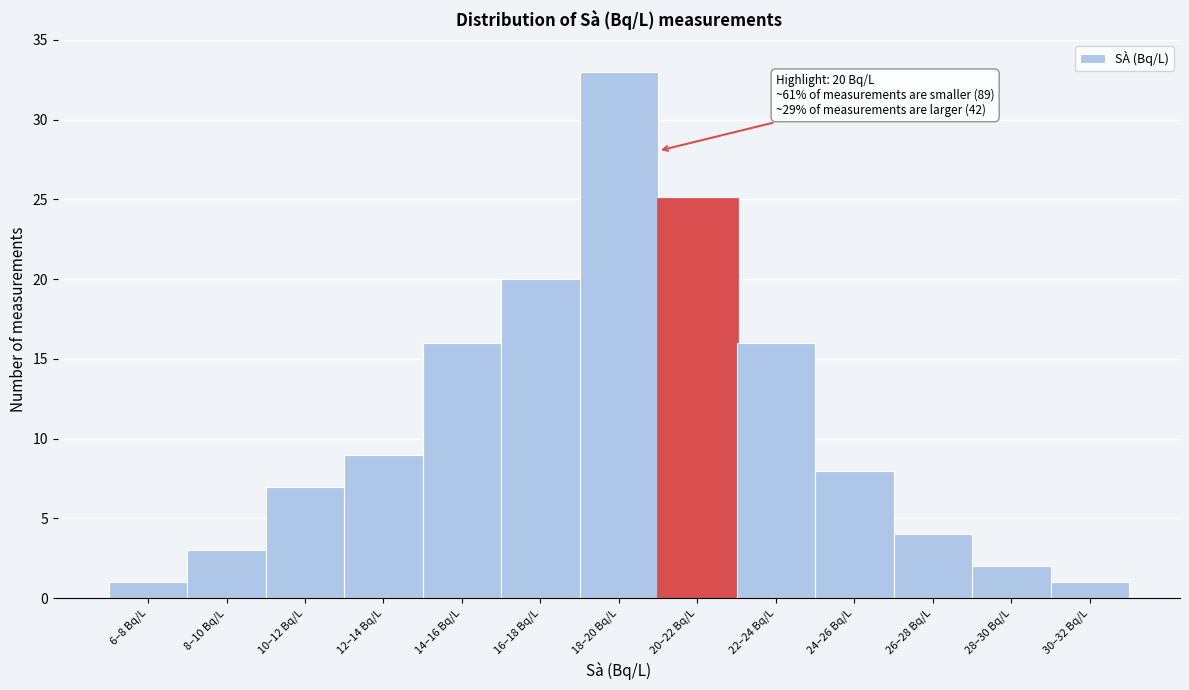

Reading right to left, transcribe all the data shown in this chart.

1	2	4	8	16	25	33	20	16	9	7	3	1